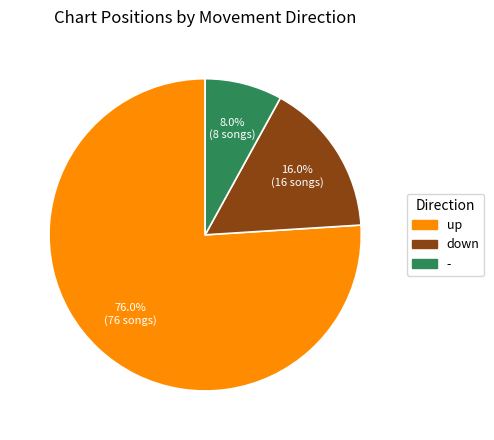

Between up and -, which is larger?

up